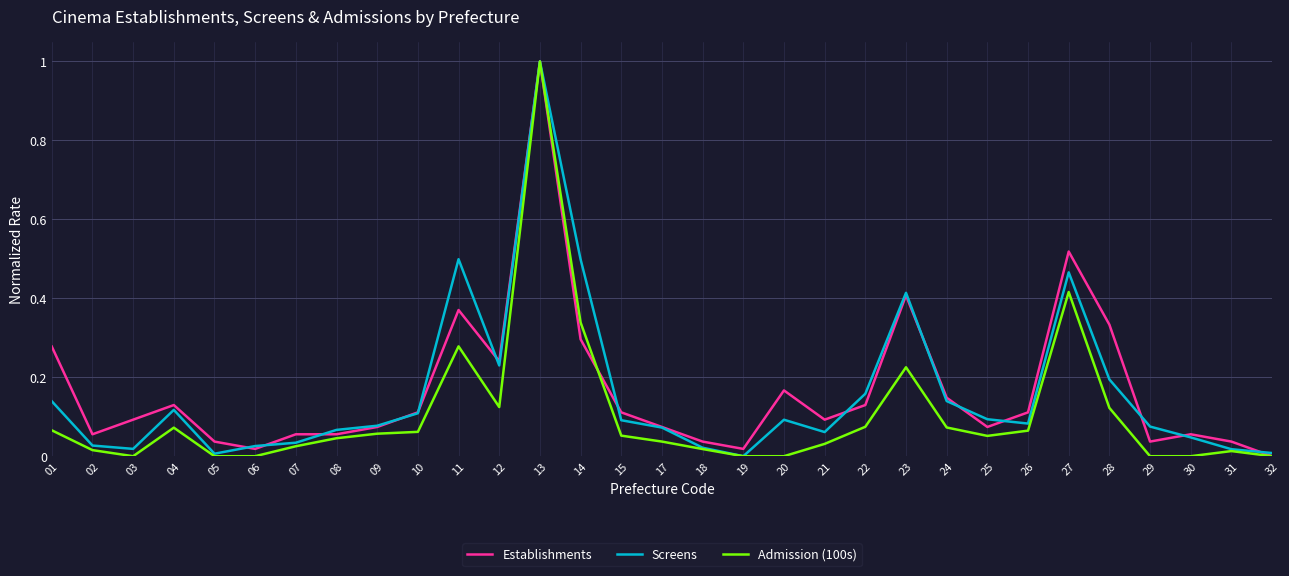

Which category has the highest value across all series?

13